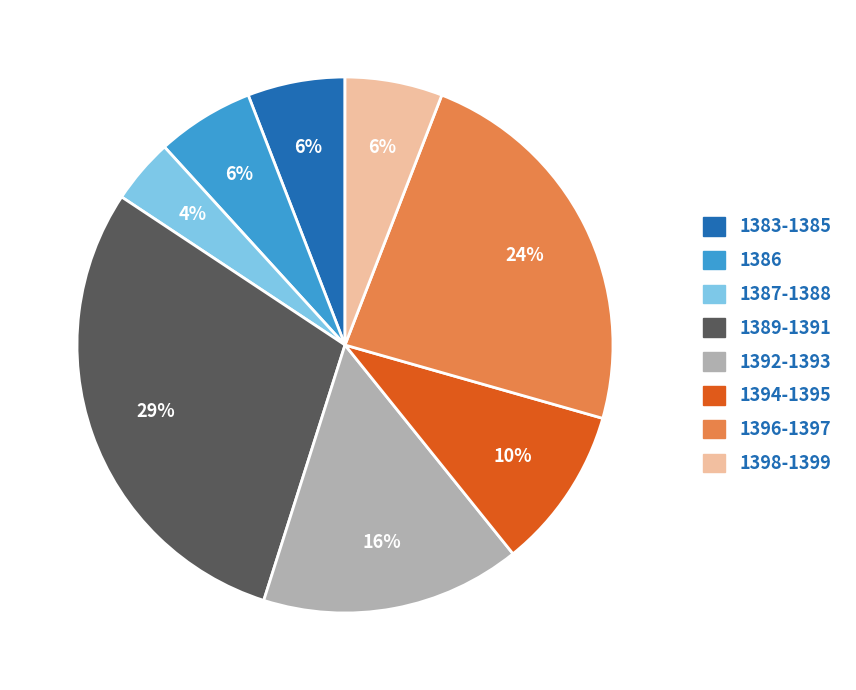

Is there a majority slice in this chart?

No